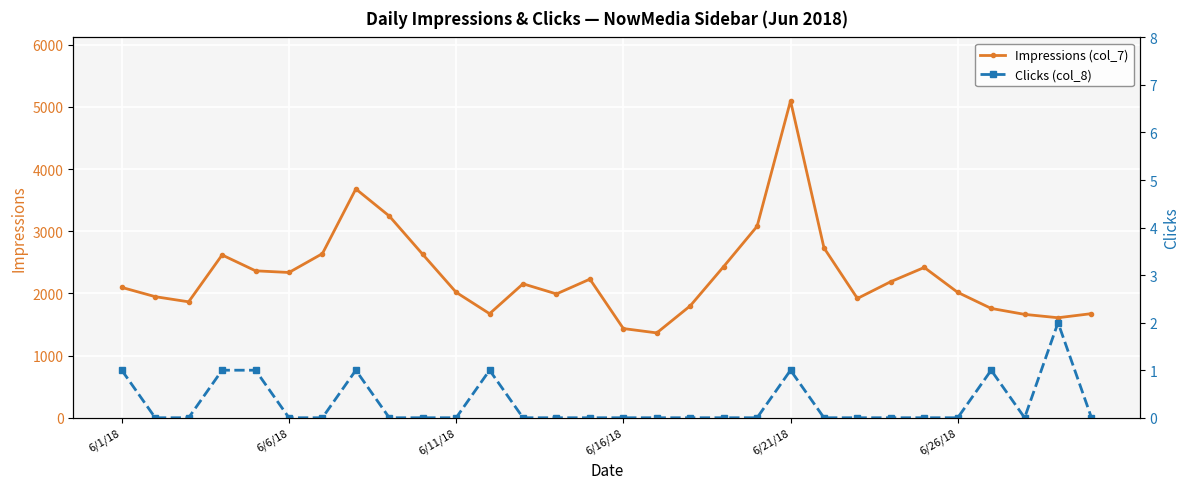

What is the difference between the second highest and minimum values in the Clicks (col_8) series?

1